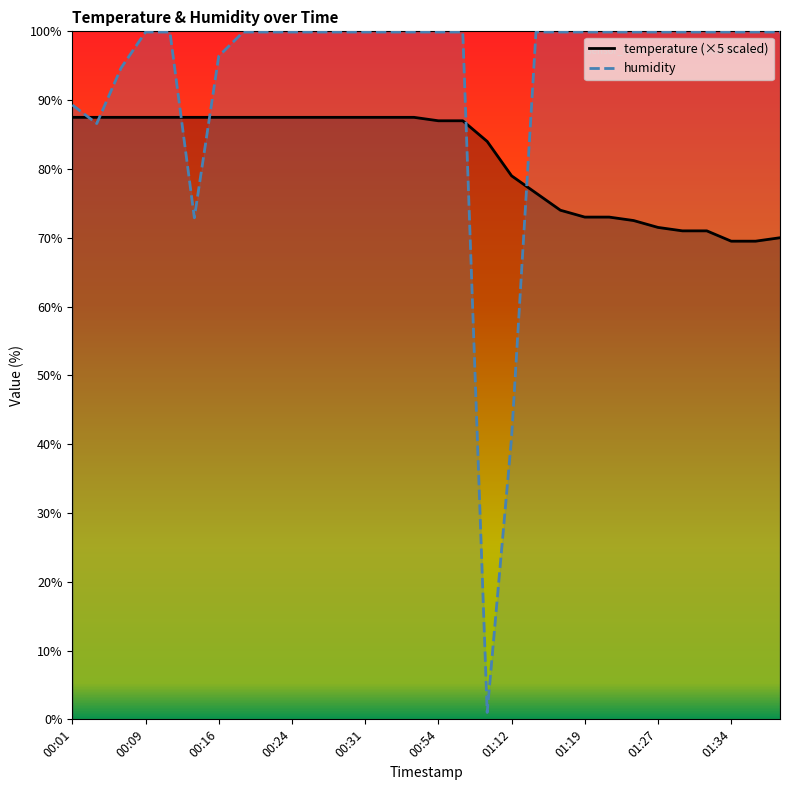

Read the humidity value at 01:09.

1.0